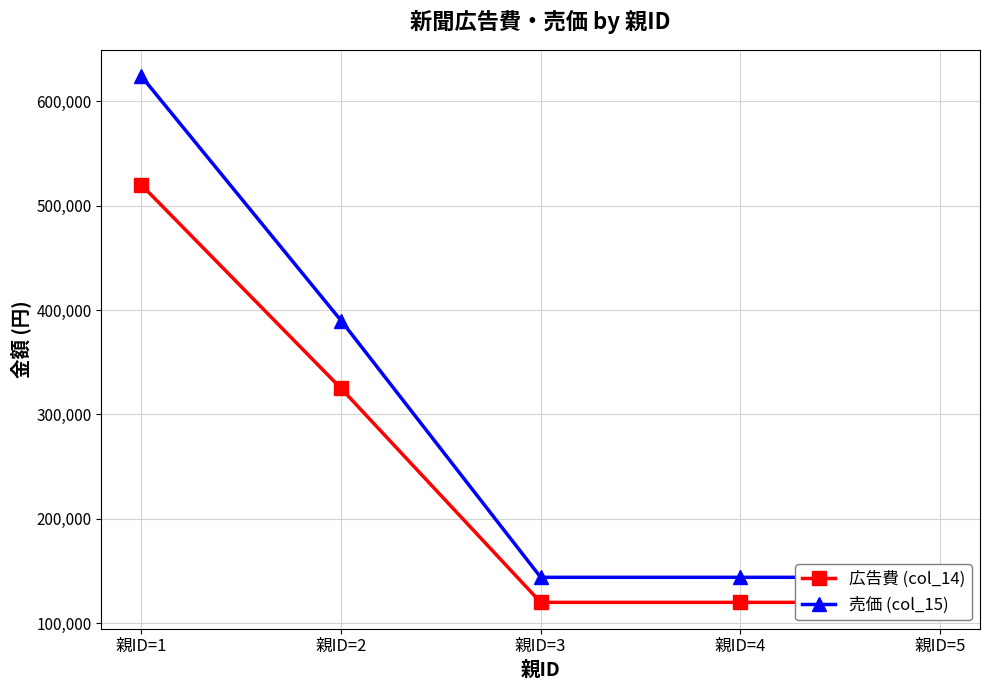

What is the value of the 売価 (col_15) point at the 5th from the left?

144000